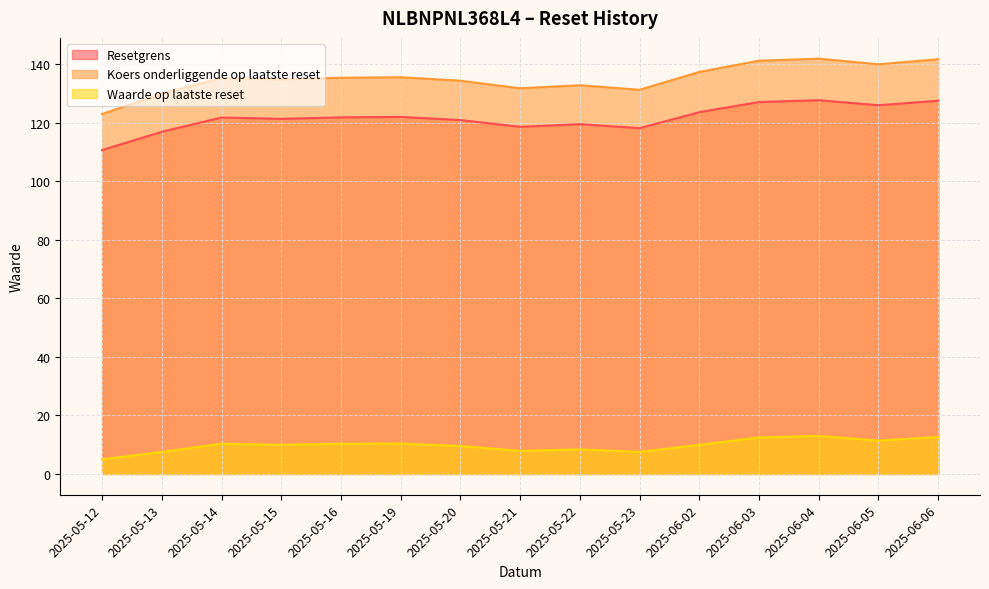

True or false: Waarde op laatste reset has a value of 10.4 at 2025-05-23.

False